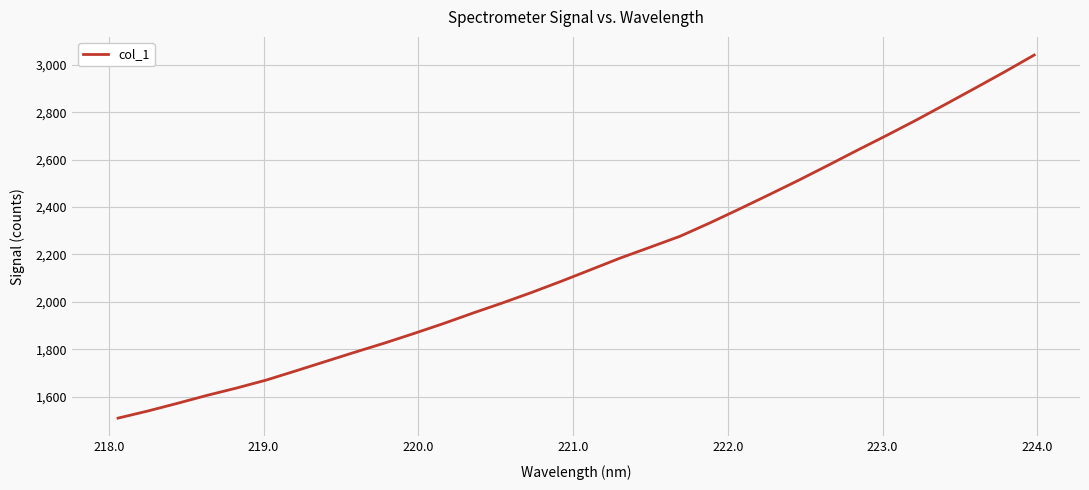

What is the greatest value displayed?

3040.9